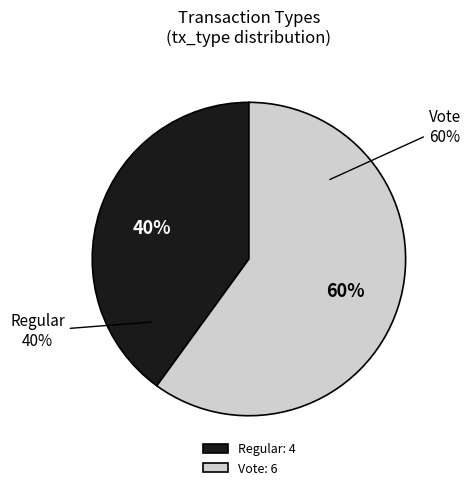

Approximately how many times larger is the value at Regular compared to Regular?

1.0